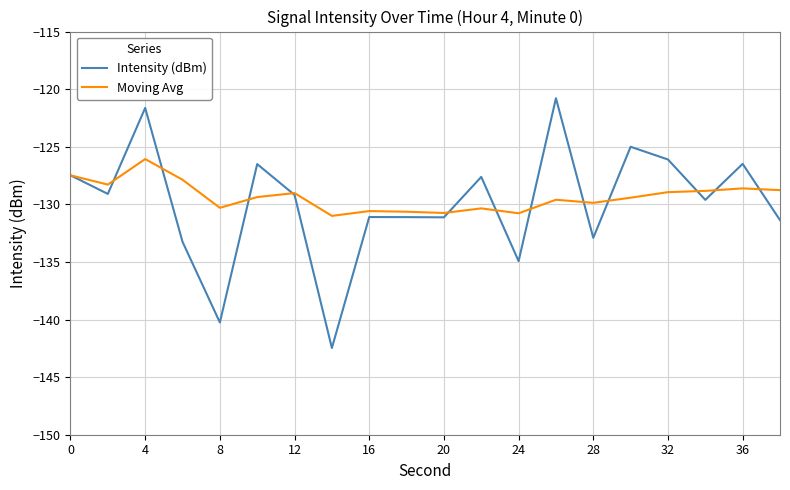

List the series in order of their peak value, lowest first.

Moving Avg, Intensity (dBm)